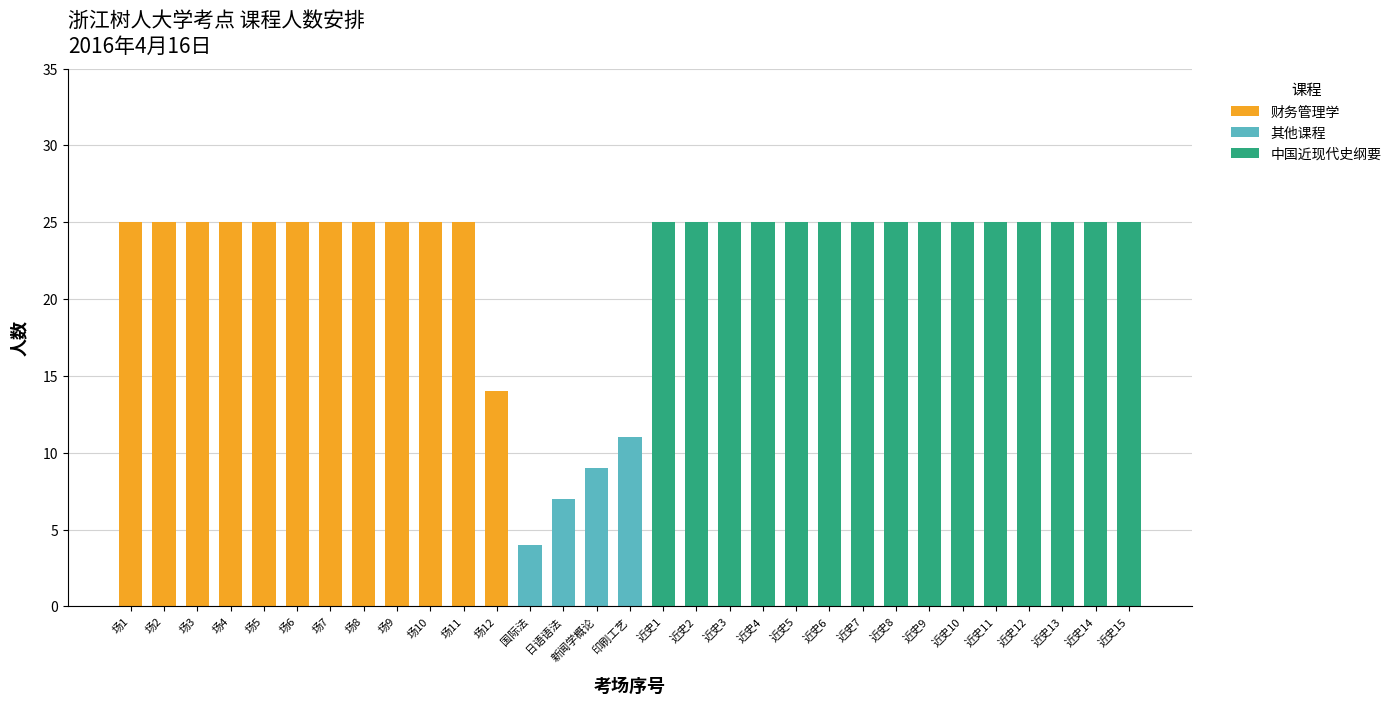

What is the total value across all series at 印刷工艺?

11